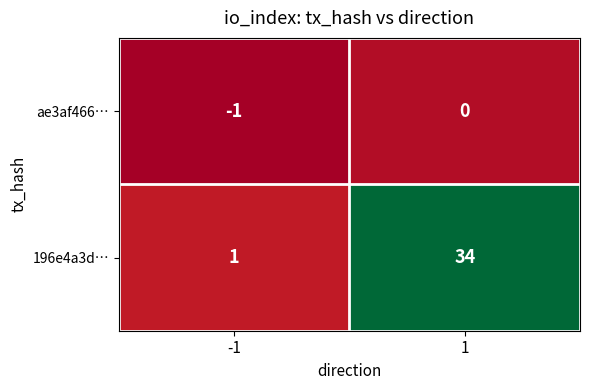

What is the total value across all series at 1?

34